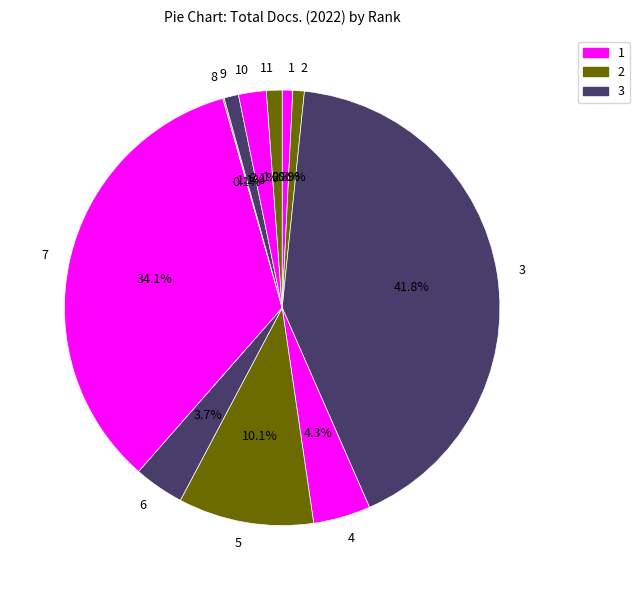

True or false: 1 accounts for 1% of the total.

True